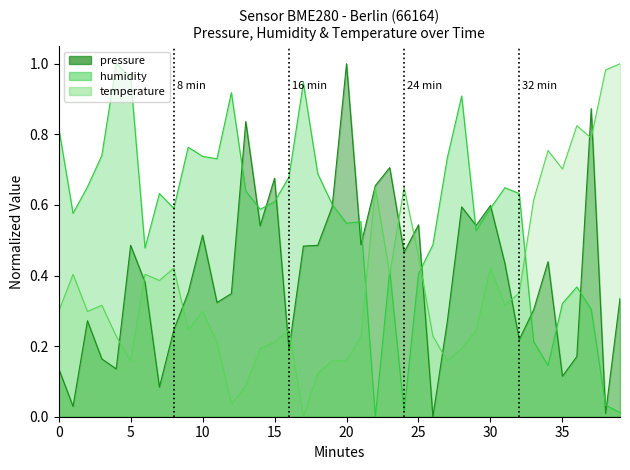

What is the difference between the maximum and minimum values in the humidity series?

1.0